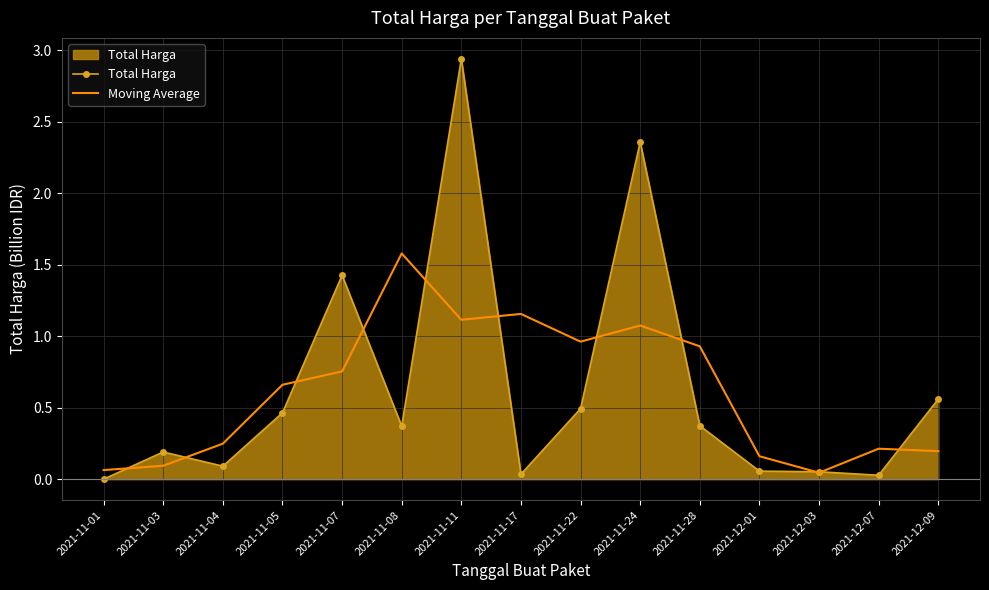

What is the total value across all series at 2021-11-08?

1.9